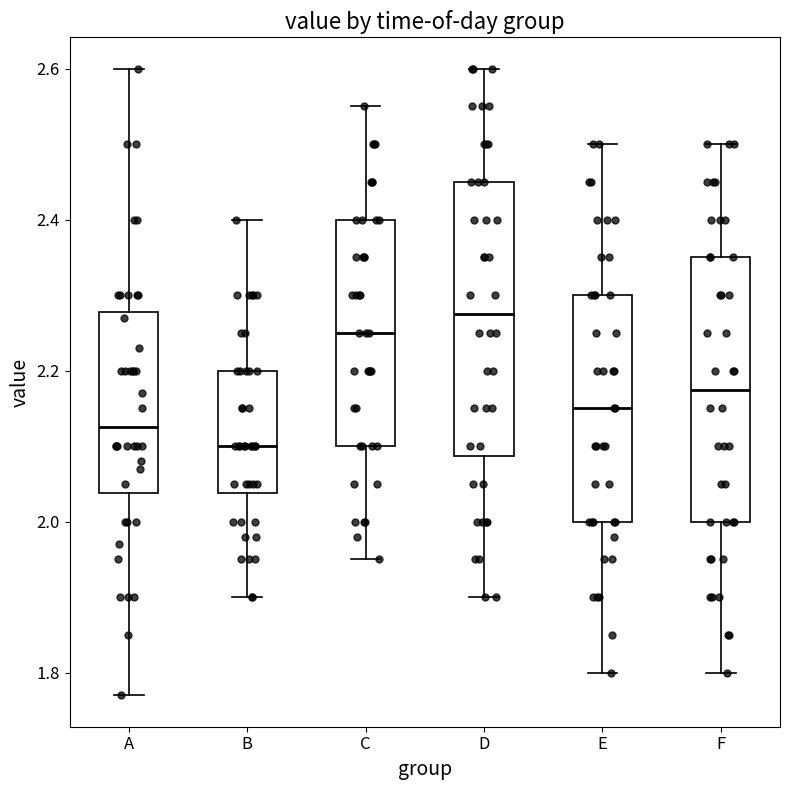

Reading left to right, read every box against the y-axis: the position of its median line, the range the box covers, and the ends of its whiskers. The values are not printed on the chart, so give them approximately, as read against the axis.

A: median 2.12, box 2.04 to 2.28, whiskers 1.78 to 2.60
B: median 2.10, box 2.04 to 2.20, whiskers 1.90 to 2.40
C: median 2.26, box 2.10 to 2.40, whiskers 1.96 to 2.56
D: median 2.28, box 2.08 to 2.46, whiskers 1.90 to 2.60
E: median 2.16, box 2.00 to 2.30, whiskers 1.80 to 2.50
F: median 2.18, box 2.00 to 2.36, whiskers 1.80 to 2.50